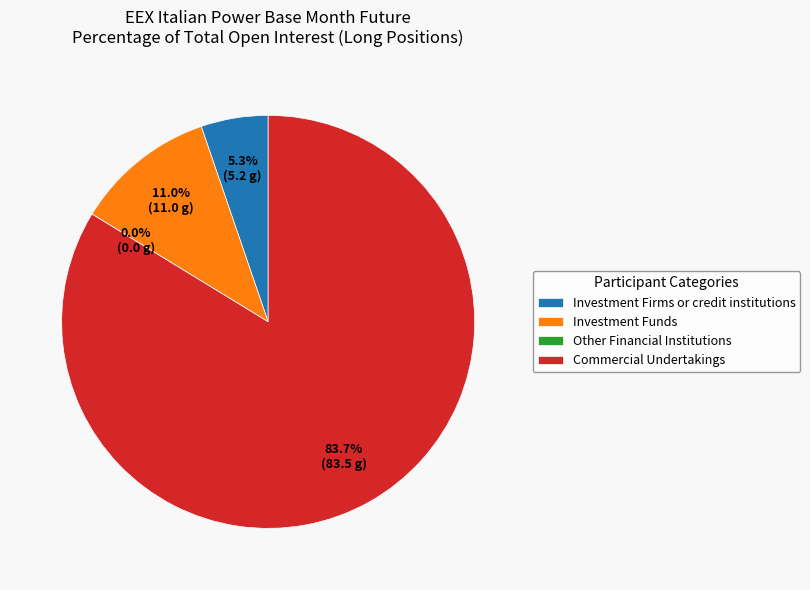

Is Investment Funds the majority of the pie?

No